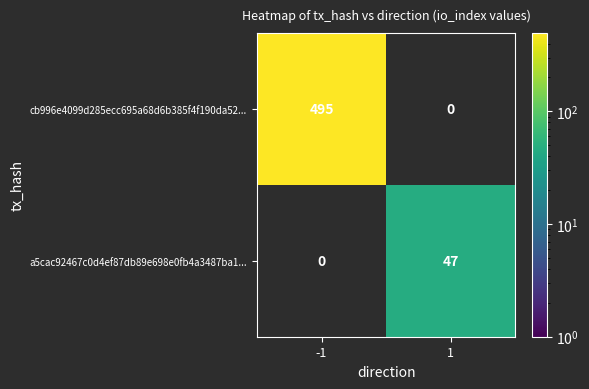

True or false: a5cac92467c0d4ef87db89e698e0fb4a3487ba1... has a value of 12 at 1.

False